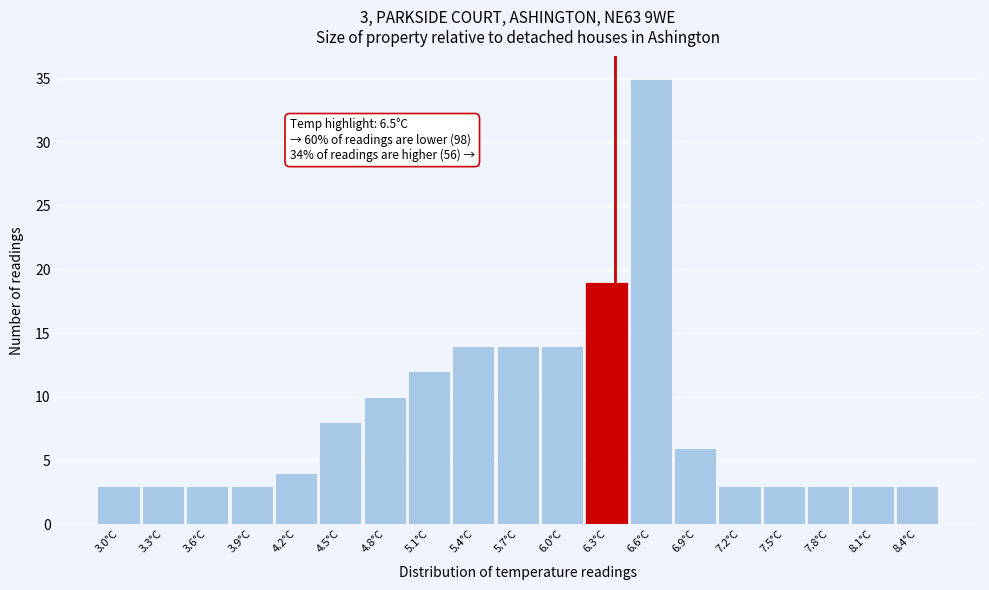

Reading left to right, extract all data points from this chart.

3.0°C=3	3.3°C=3	3.6°C=3	3.9°C=3	4.2°C=4	4.5°C=8	4.8°C=10	5.1°C=12	5.4°C=14	5.7°C=14	6.0°C=14	6.3°C=19	6.6°C=35	6.9°C=6	7.2°C=3	7.5°C=3	7.8°C=3	8.1°C=3	8.4°C=3